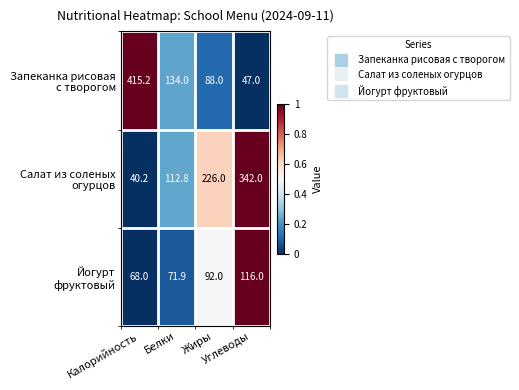

What is the minimum value shown in the chart?

40.2